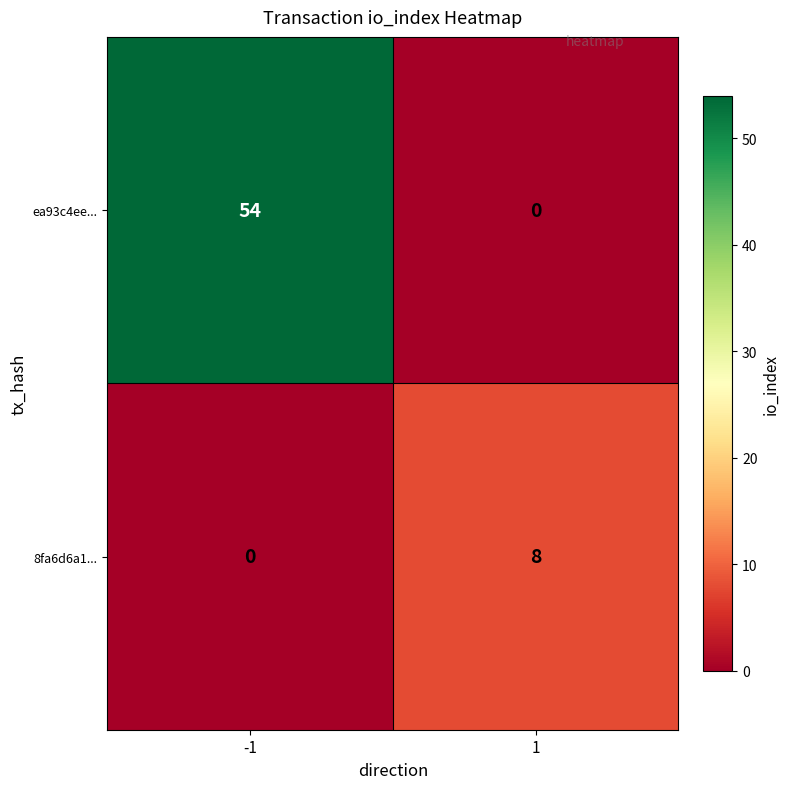

Count the number of categories in the chart.

2